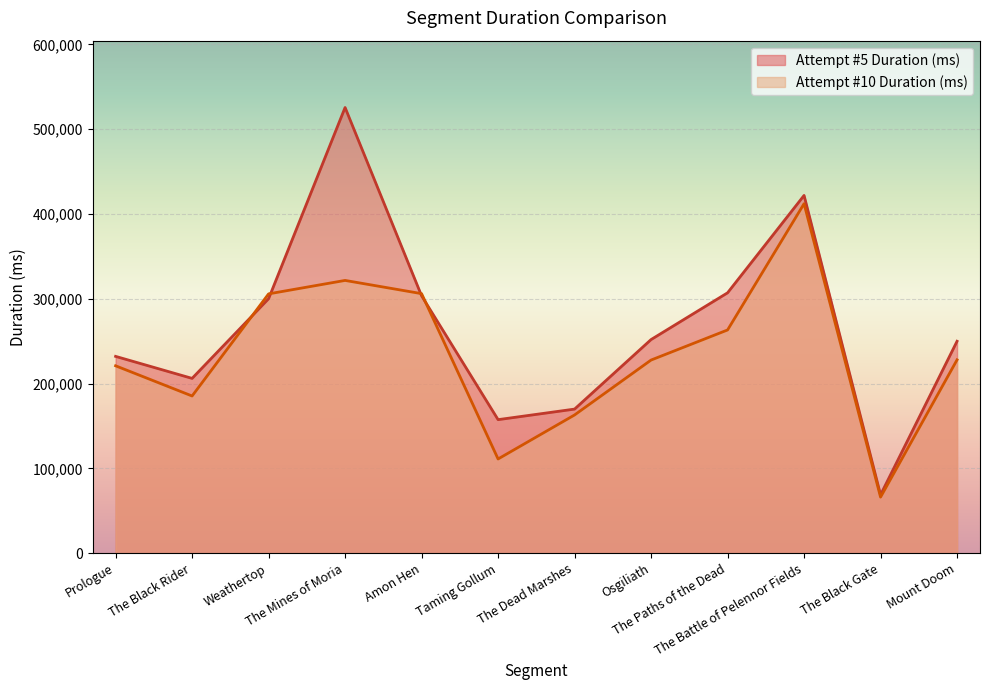

Reading left to right, extract all data points from this chart.

Attempt #5 Duration (ms): 232055	206094	300042	525642	303509	157413	169864	251893	307049	421924	68716	249889
Attempt #10 Duration (ms): 220948	185318	305793	321656	306051	111023	162947	227720	263216	412137	66010	227969